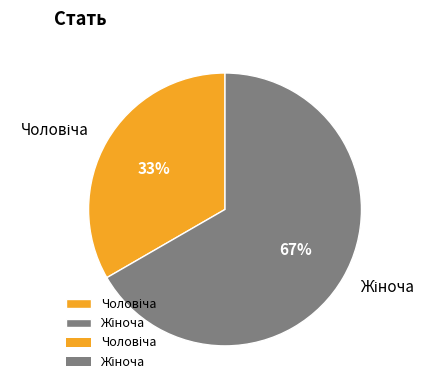

Is there any slice that represents more than half of the pie?

Yes